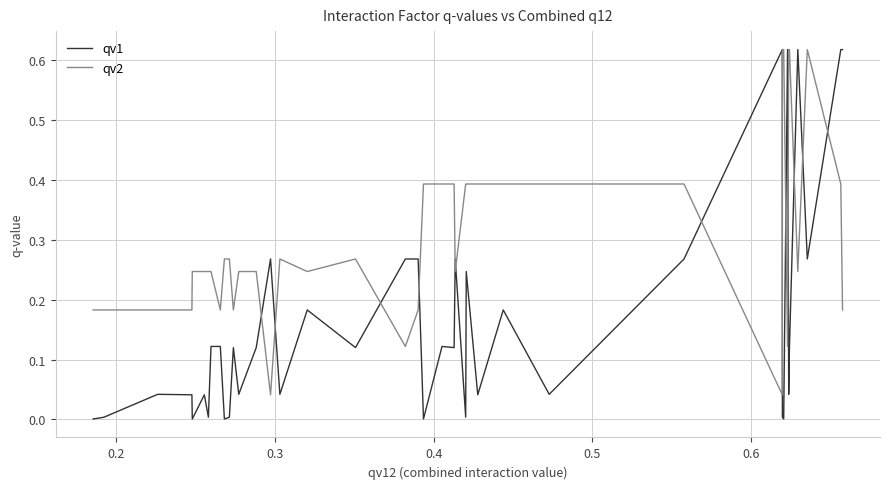

Which series has the largest total across all categories?

qv2